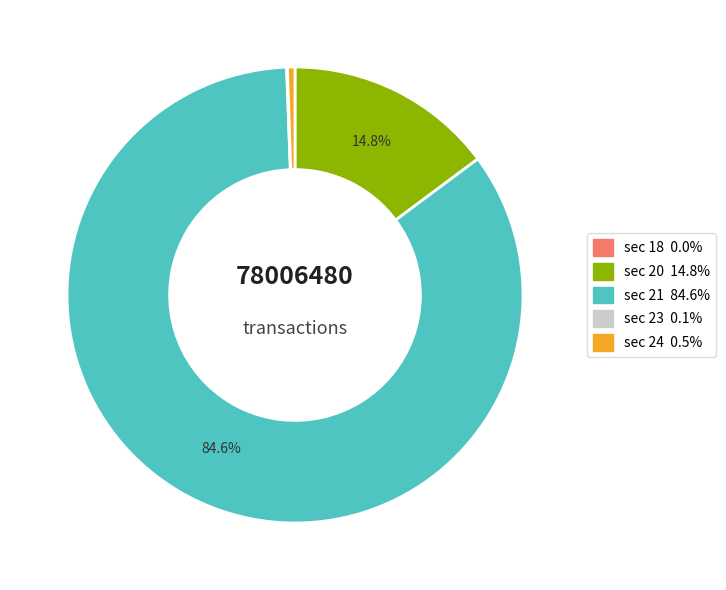

Is there a majority slice in this chart?

Yes